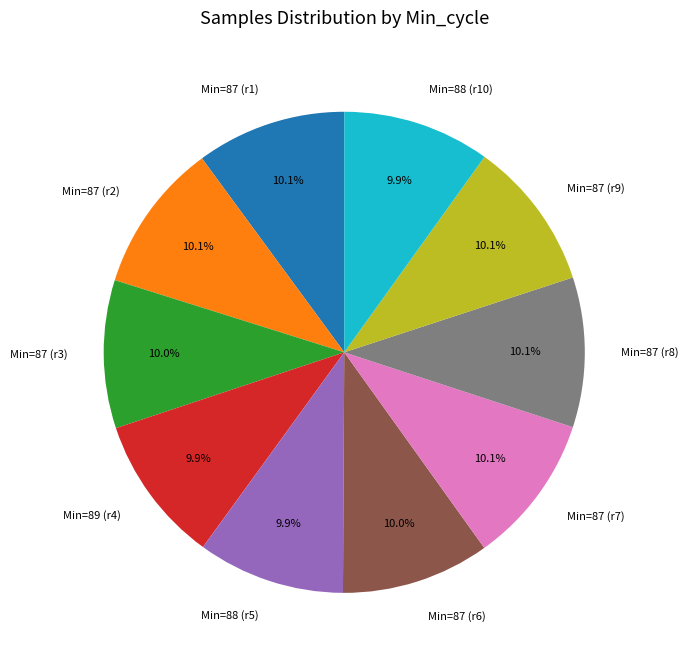

Combined, do Min=87 (r8) and Min=88 (r10) account for over 50%?

No